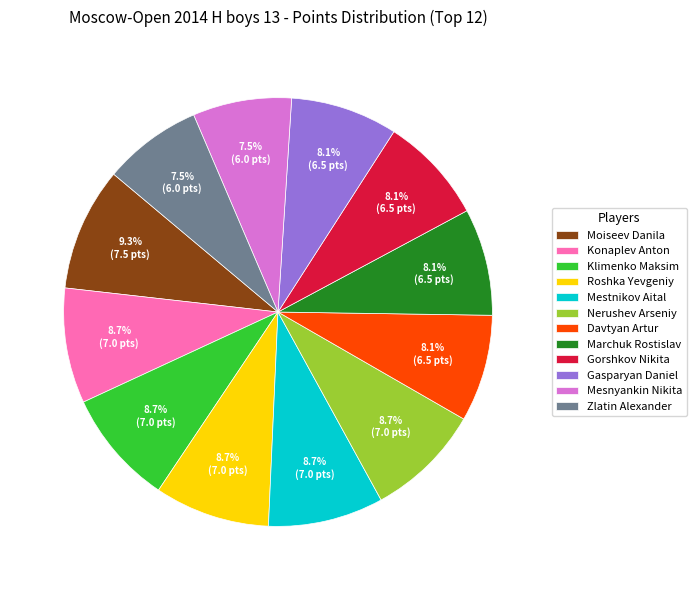

Is there any slice that represents more than half of the pie?

No